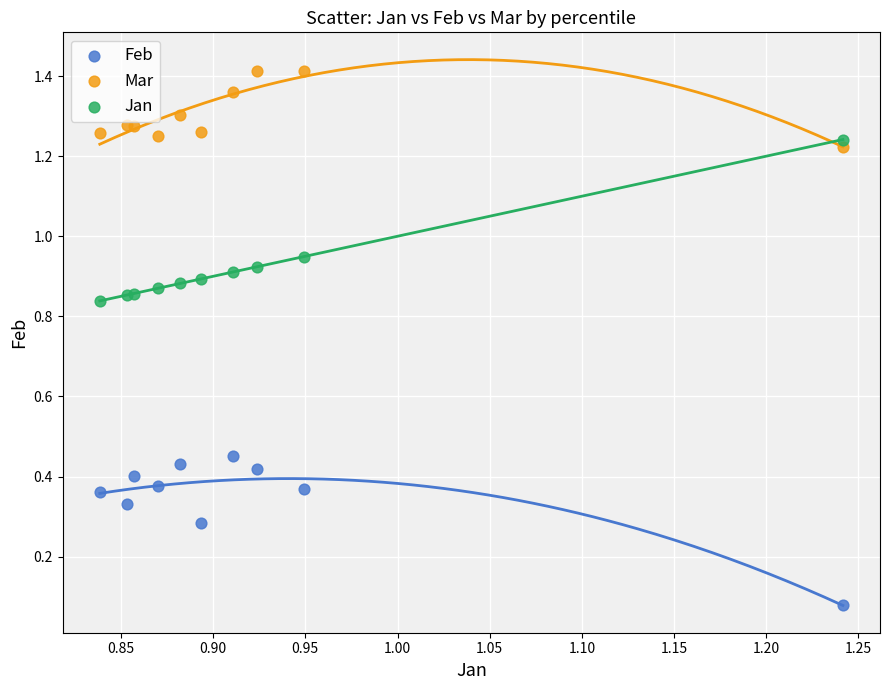

What are all the series names shown in the legend?

Feb, Mar, Jan